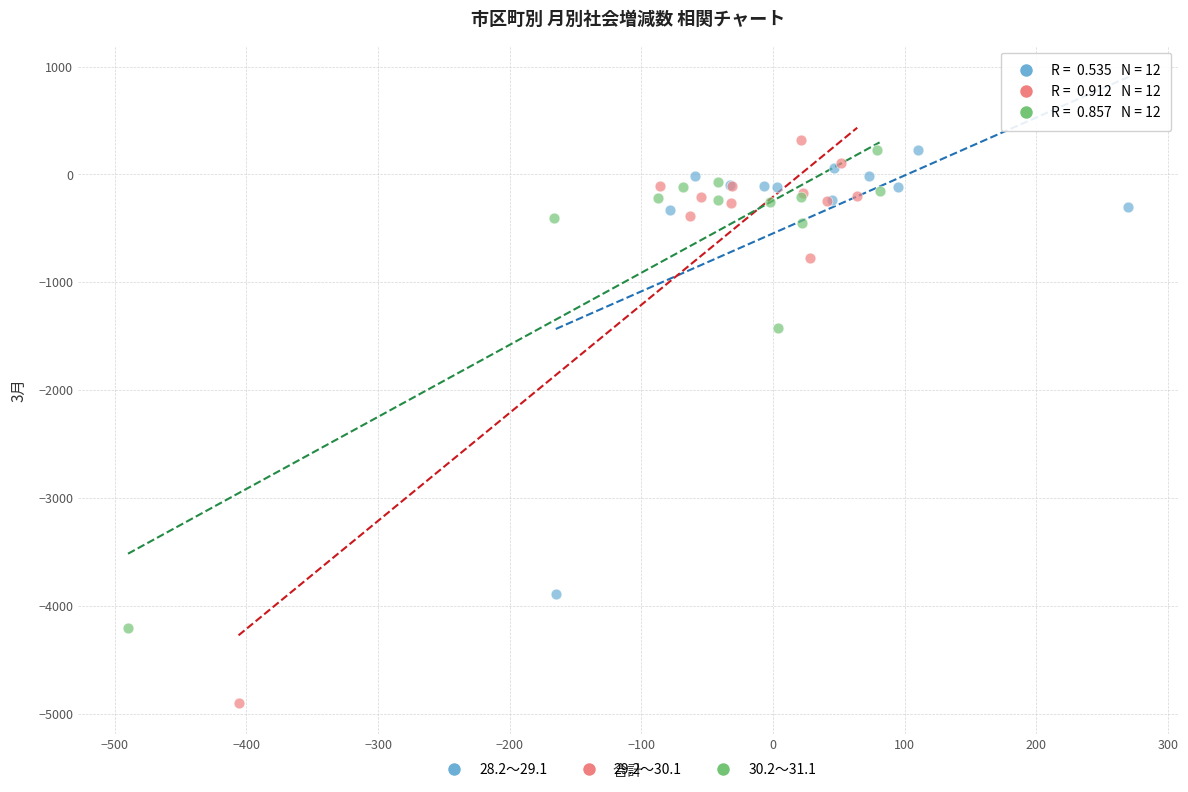

Which series contains the lowest Y value?

29.2～30.1